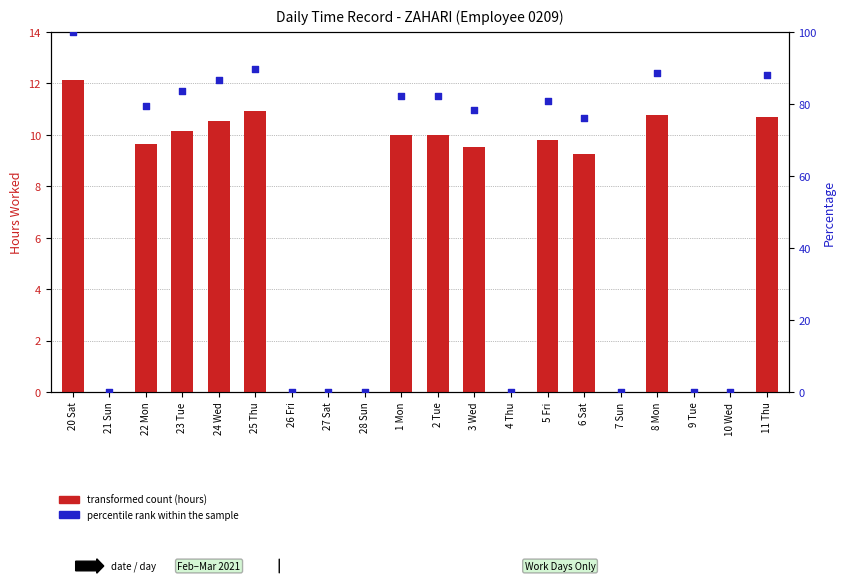

Is the value of transformed count at 26 Fri greater than the value of percentile rank within the sample at 2 Tue?

No